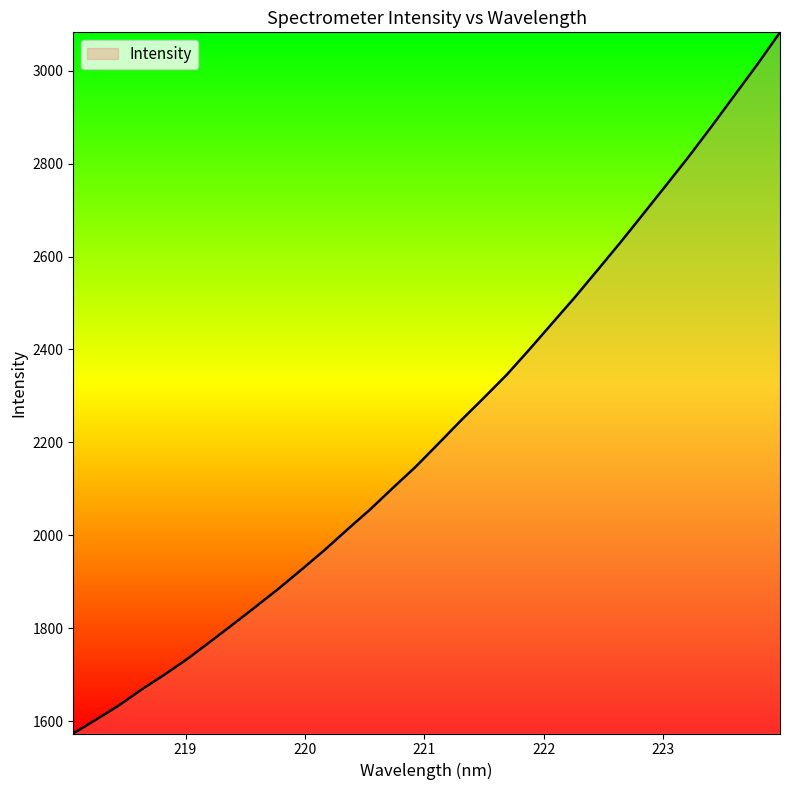

What is the minimum value shown in the chart?

1573.7